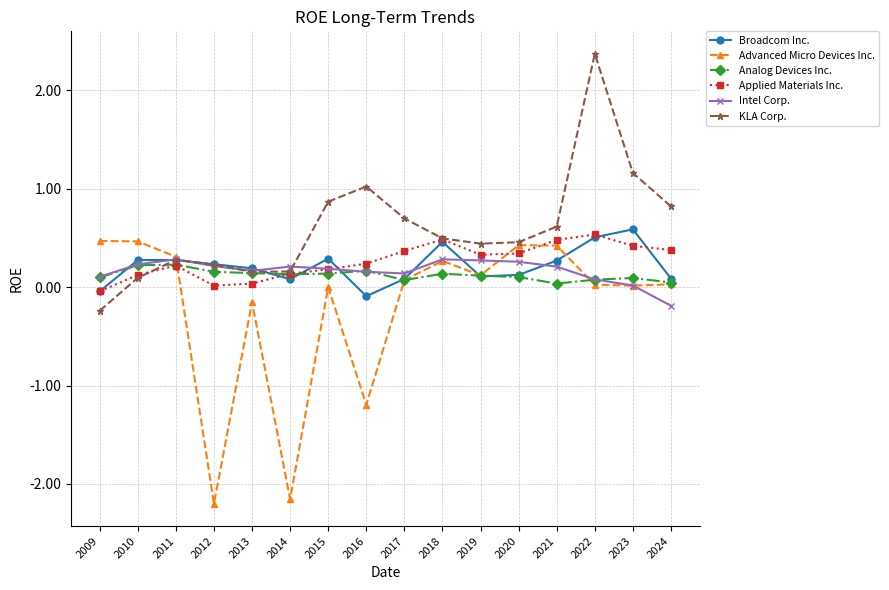

Is it true that KLA Corp. equals 0.5 at 2020?

True